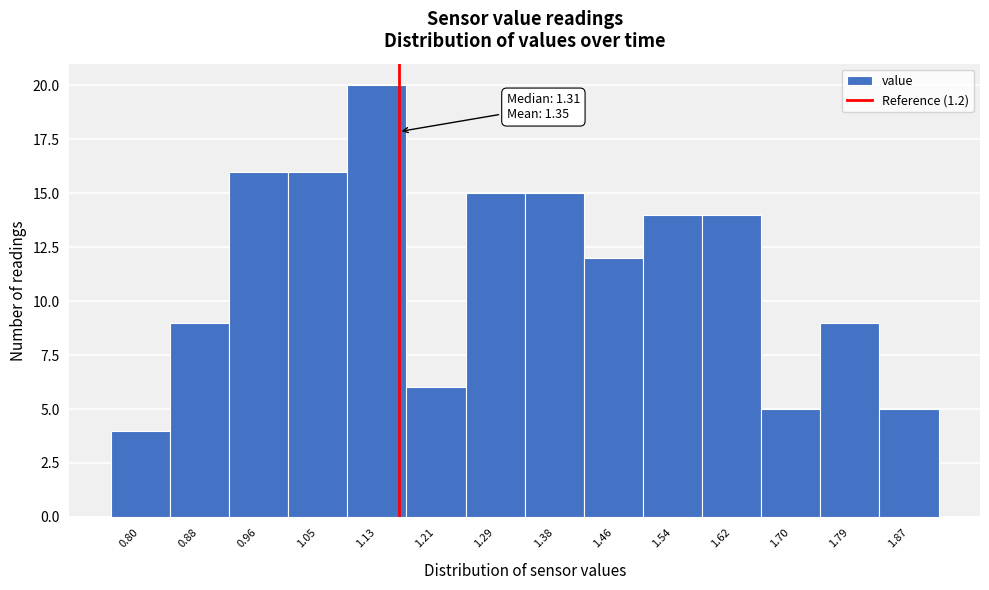

Reading left to right, list all the values displayed in this chart.

4	9	16	16	20	6	15	15	12	14	14	5	9	5